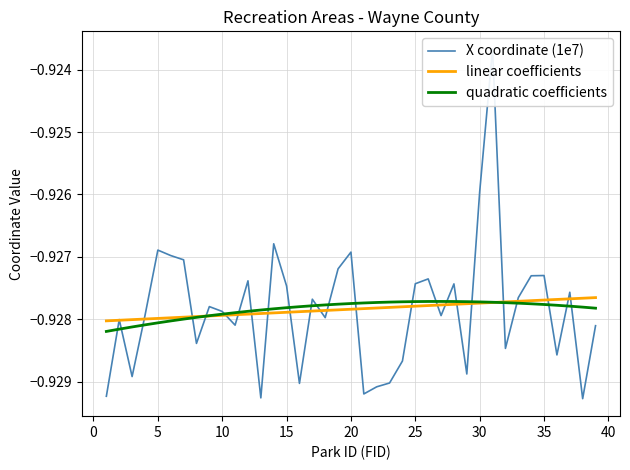

The quadratic coefficients series shows -1.3 at 30. True or false?

False